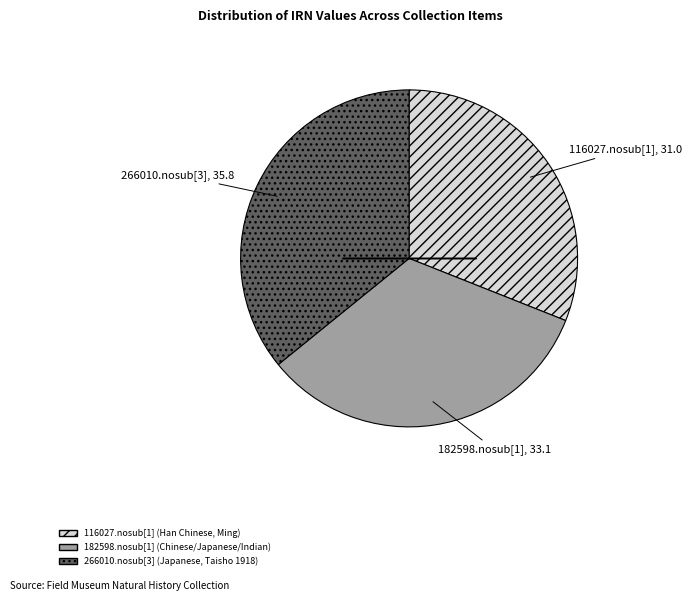

Approximately how many times larger is the value at 266010.nosub[3] (Japanese, Taisho 1918) compared to 182598.nosub[1] (Chinese/Japanese/Indian)?

1.1